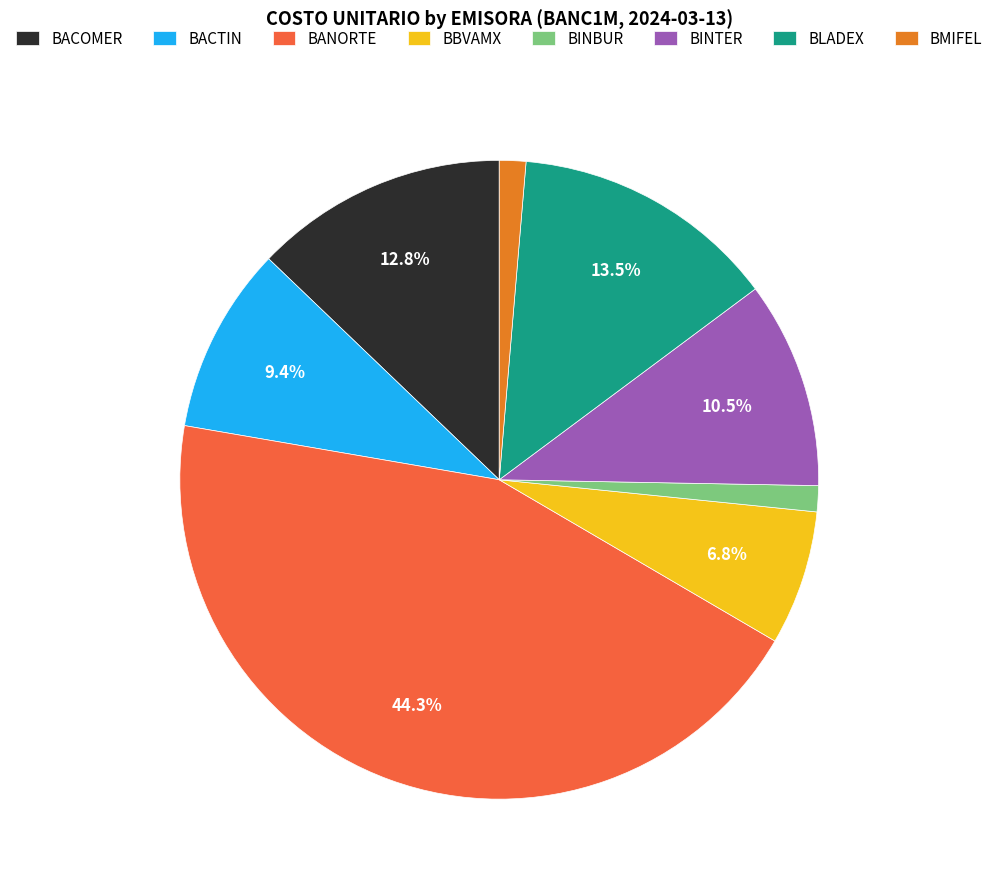

Do BACOMER and BANORTE together represent more than half of the pie?

Yes